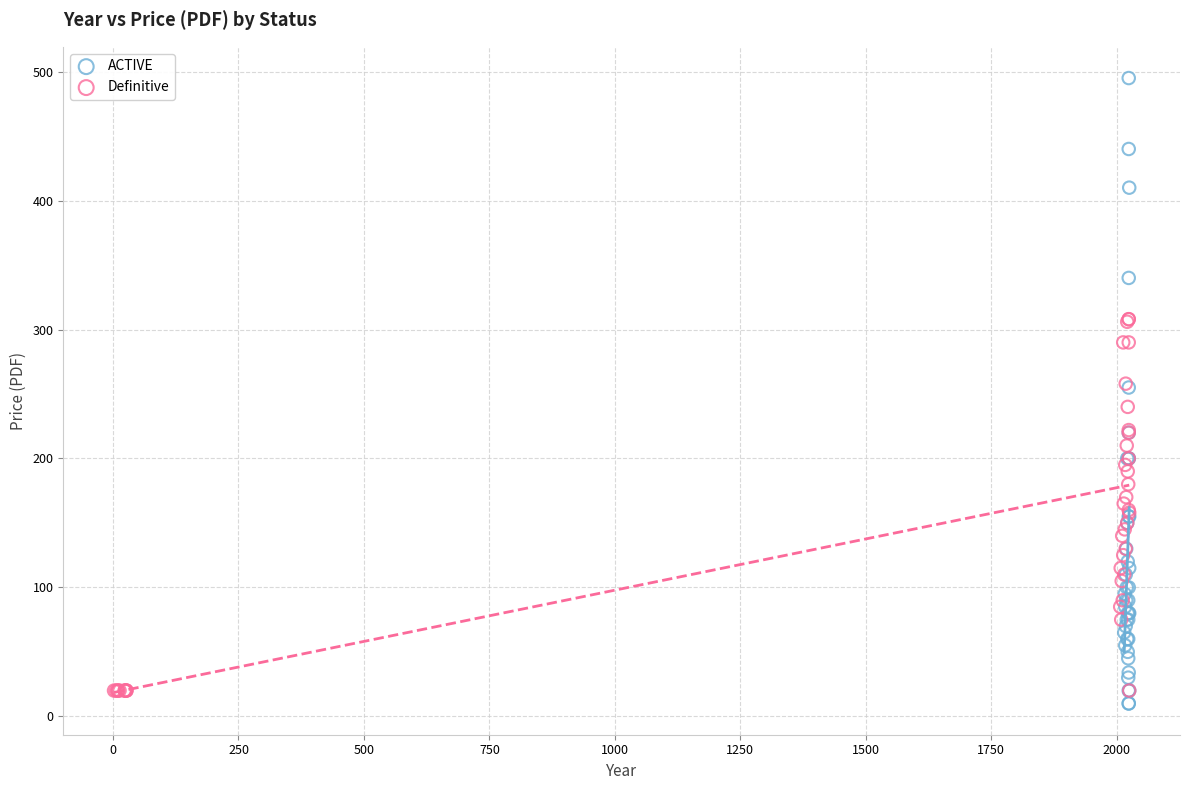

What are all the series names shown in the legend?

ACTIVE, Definitive